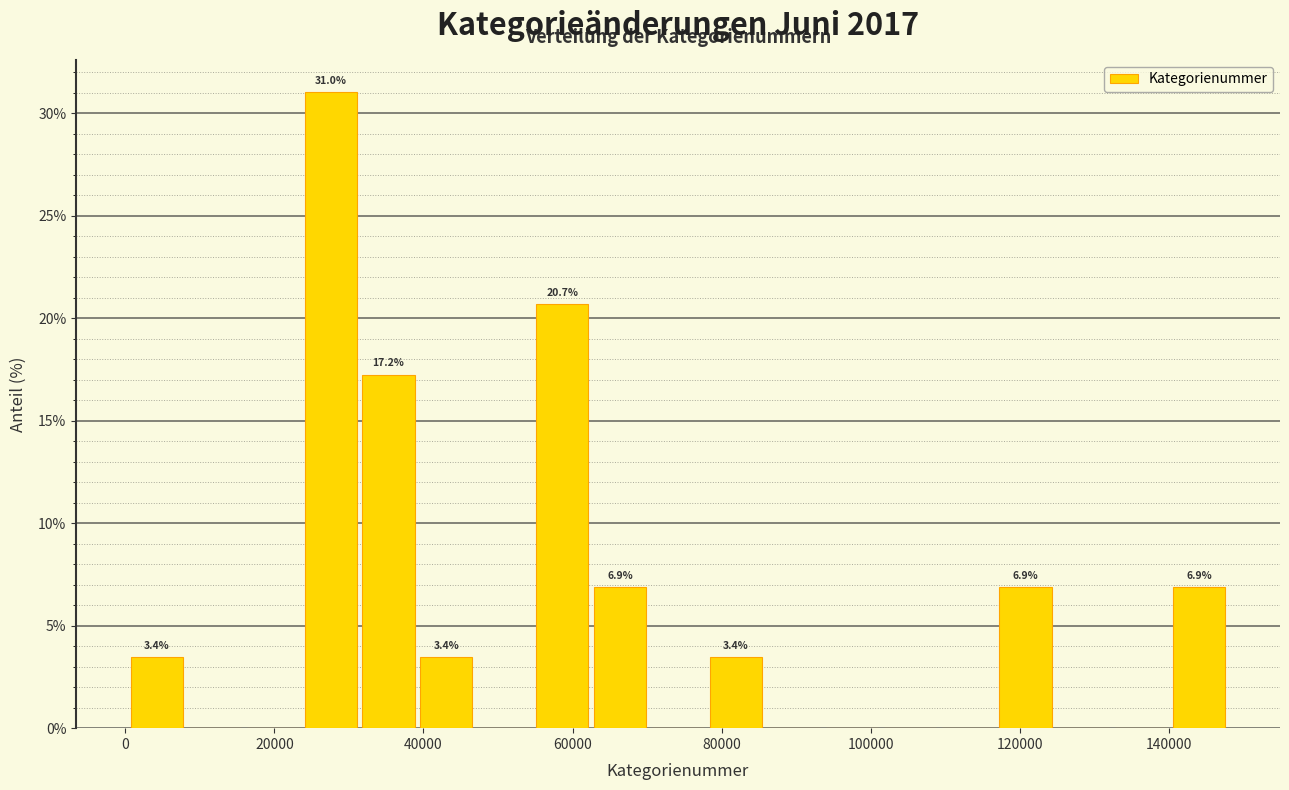

Around what value on the x-axis is the tallest bar? Give the approximate position of its centre, as read against the axis.

28000